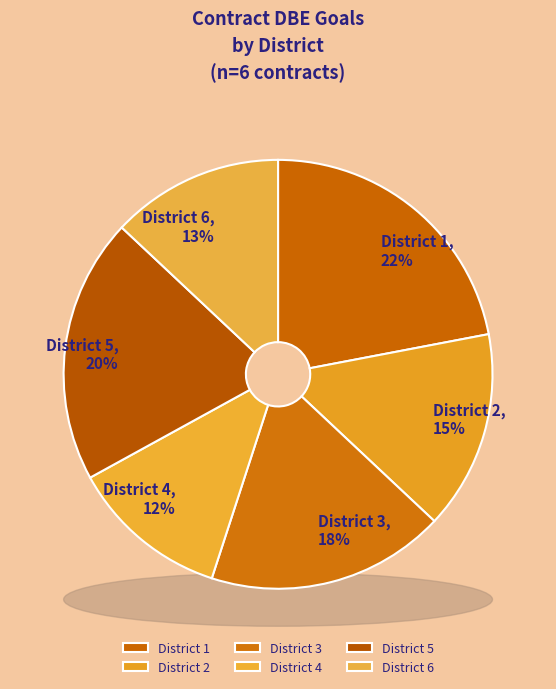

To the nearest percent, what is the combined percentage of District 6 and District 1?

35%